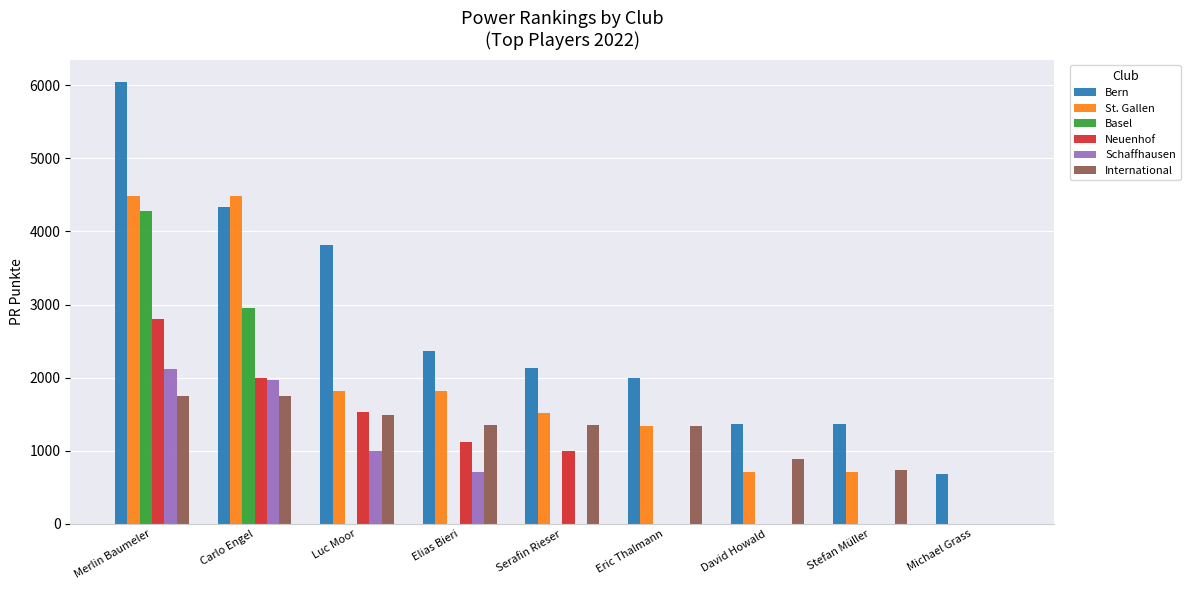

The value of International at Luc Moor is 739.9. True or false?

False